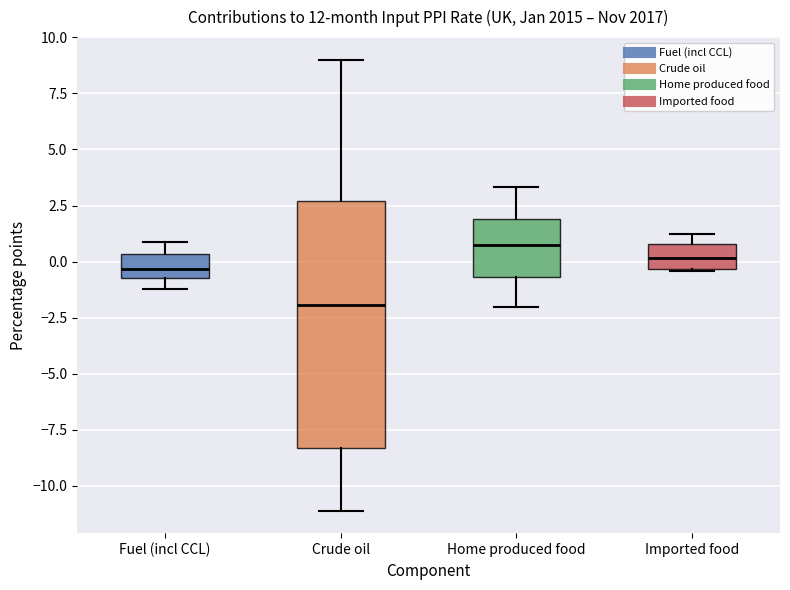

Reading left to right, transcribe this box plot: for each box, give where its median line is, the range the box spans, and where its two whiskers end, as read against the y-axis. The values are not printed on the chart, so give them approximately, as read against the axis.

Fuel (incl CCL): median -0.5 (inside the box), box -0.5 to 0.5, whiskers -1.0 to 1.0
Crude oil: median -2.0, box -8.5 to 2.5, whiskers -11.0 to 9.0
Home produced food: median 1.0, box -0.5 to 2.0, whiskers -2.0 to 3.5
Imported food: median 0.0, box -0.5 to 1.0, whiskers -0.5 to 1.0 (just above the box's upper edge)